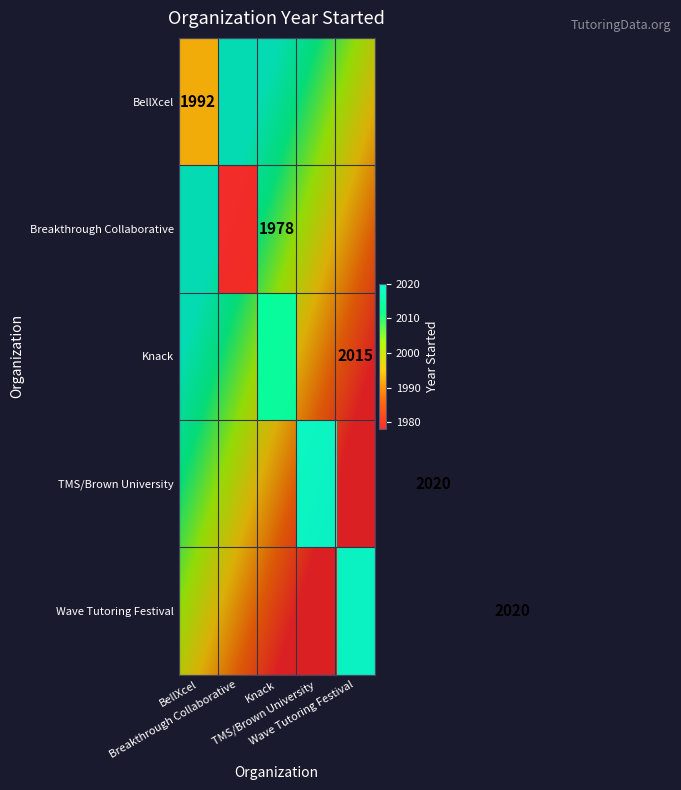

Reading left to right, extract all data points from this chart.

BellXcel: 1992	0	0	0	0
Breakthrough Collaborative: 0	1978	0	0	0
Knack: 0	0	2015	0	0
TMS/Brown University: 0	0	0	2020	0
Wave Tutoring Festival: 0	0	0	0	2020